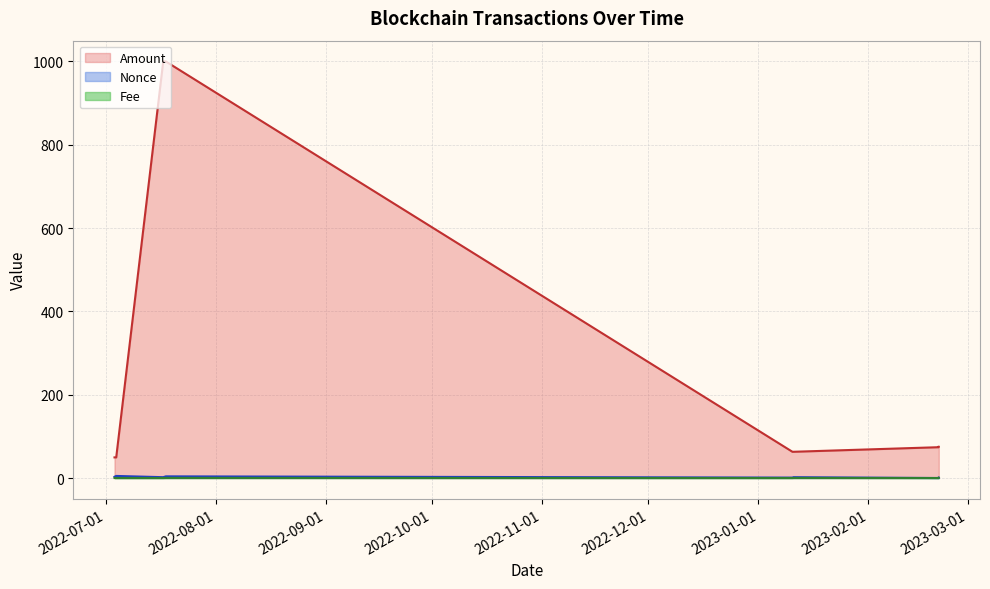

Where is Nonce nearest to the value 2?

2022-07-17 03:21